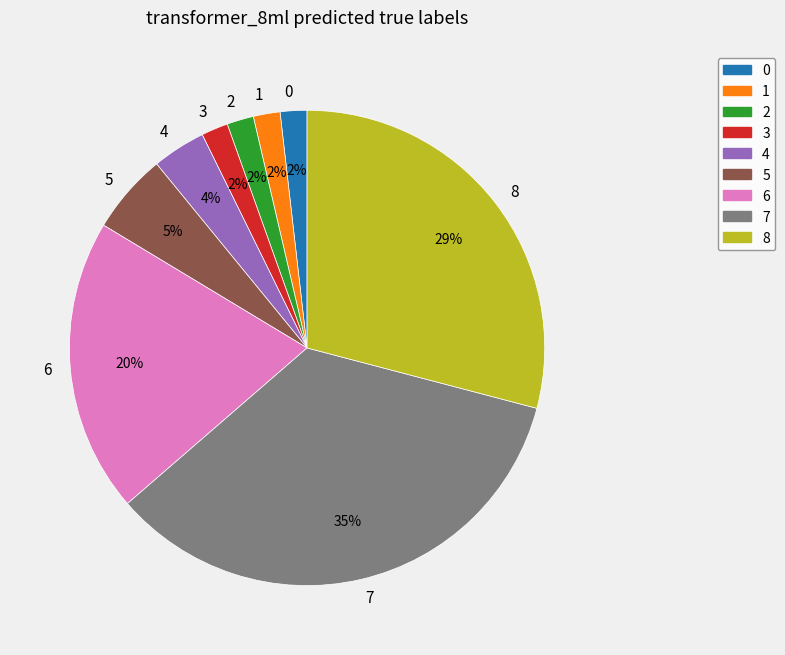

The 6 slice represents 20% of the pie. True or false?

True